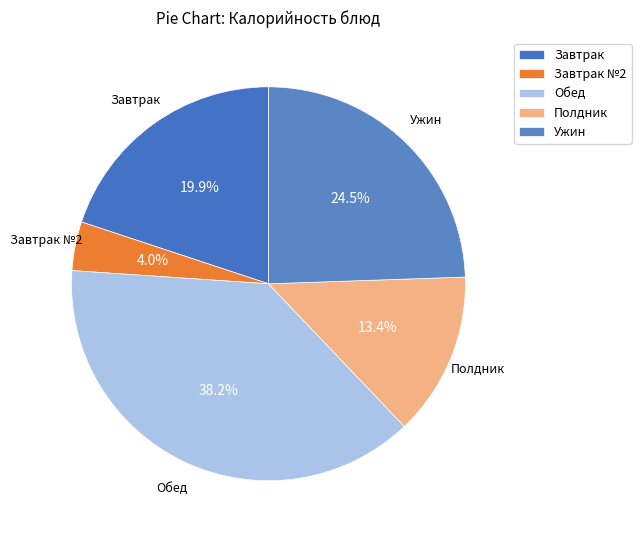

How many slices are in this pie chart?

5